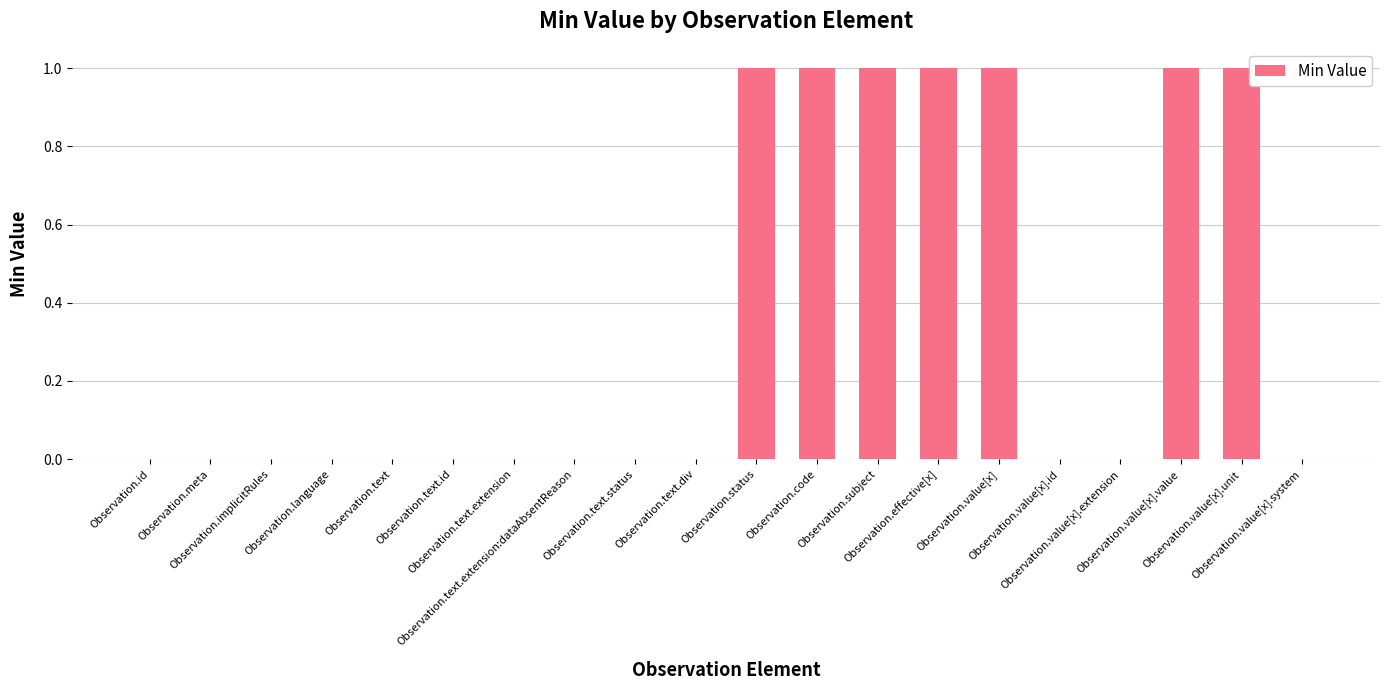

Reading left to right, what are all the values shown in this chart?

Observation.id=0	Observation.meta=0	Observation.implicitRules=0	Observation.language=0	Observation.text=0	Observation.text.id=0	Observation.text.extension=0	Observation.text.extension:dataAbsentReason=0	Observation.text.status=0	Observation.text.div=0	Observation.status=1	Observation.code=1	Observation.subject=1	Observation.effective[x]=1	Observation.value[x]=1	Observation.value[x].id=0	Observation.value[x].extension=0	Observation.value[x].value=1	Observation.value[x].unit=1	Observation.value[x].system=0